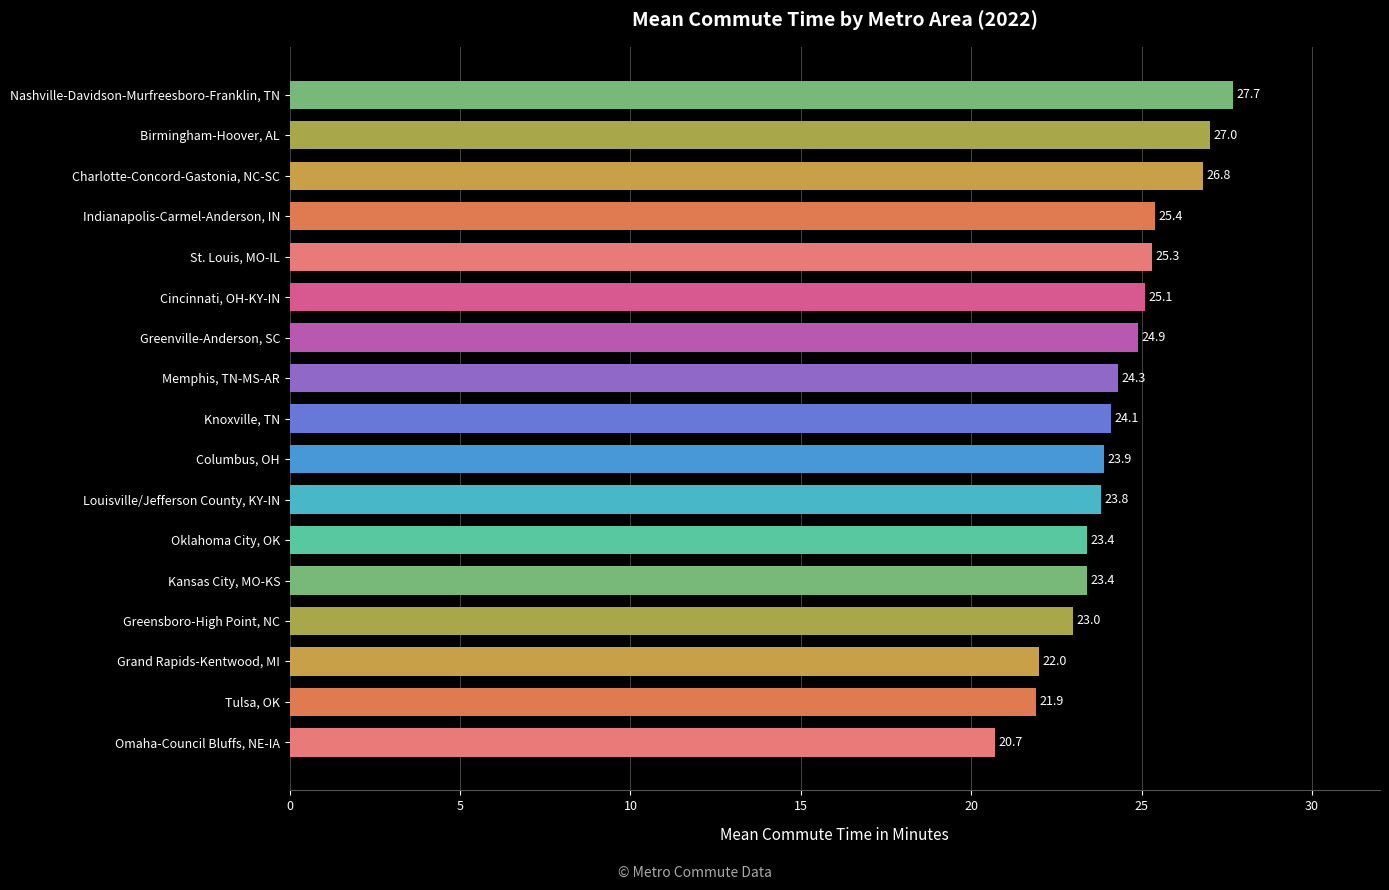

Reading bottom to top, transcribe all the data shown in this chart.

Omaha-Council Bluffs, NE-IA=20.7	Tulsa, OK=21.9	Grand Rapids-Kentwood, MI=22.0	Greensboro-High Point, NC=23.0	Kansas City, MO-KS=23.4	Oklahoma City, OK=23.4	Louisville/Jefferson County, KY-IN=23.8	Columbus, OH=23.9	Knoxville, TN=24.1	Memphis, TN-MS-AR=24.3	Greenville-Anderson, SC=24.9	Cincinnati, OH-KY-IN=25.1	St. Louis, MO-IL=25.3	Indianapolis-Carmel-Anderson, IN=25.4	Charlotte-Concord-Gastonia, NC-SC=26.8	Birmingham-Hoover, AL=27.0	Nashville-Davidson-Murfreesboro-Franklin, TN=27.7